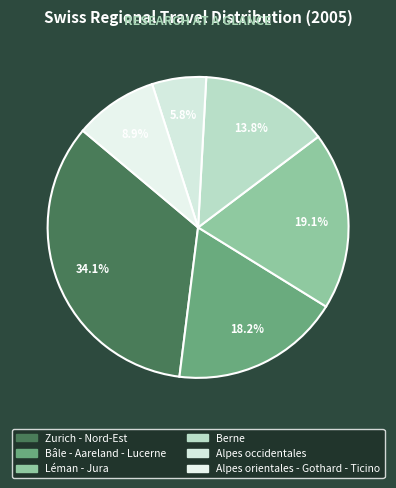

Count the number of slices in the pie.

6